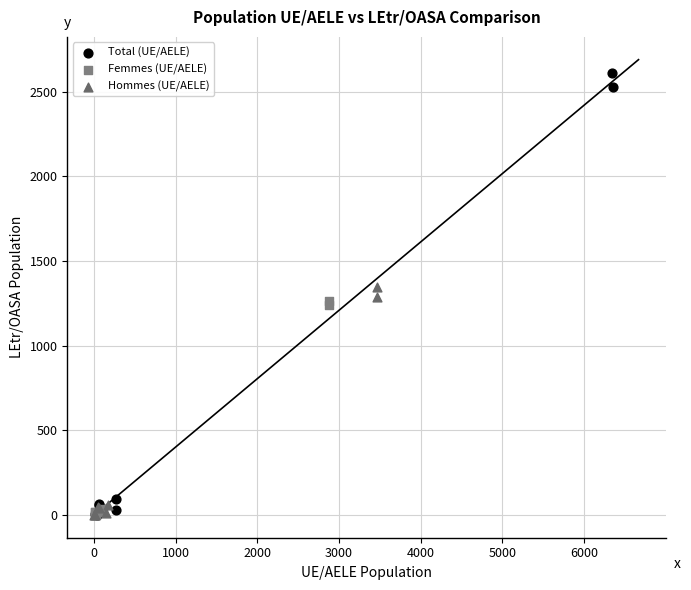

Which series reaches the maximum Y coordinate?

Total (UE/AELE)